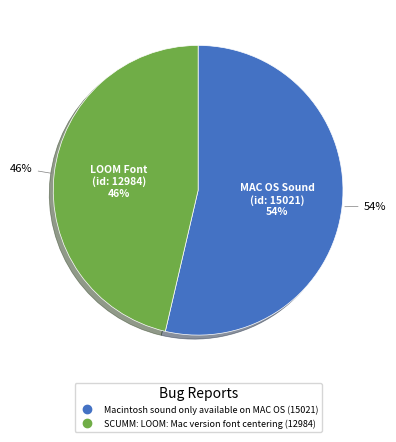

Count the number of slices in the pie.

2